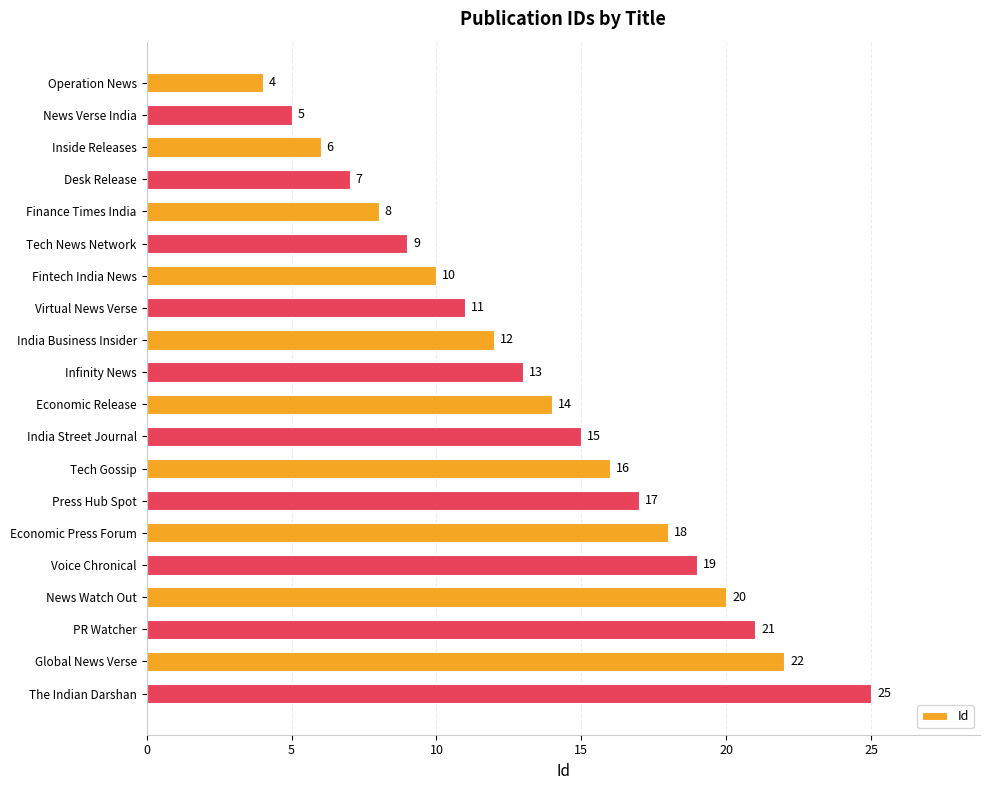

List the labels in order of value, largest first.

The Indian Darshan, Global News Verse, PR Watcher, News Watch Out, Voice Chronical, Economic Press Forum, Press Hub Spot, Tech Gossip, India Street Journal, Economic Release, Infinity News, India Business Insider, Virtual News Verse, Fintech India News, Tech News Network, Finance Times India, Desk Release, Inside Releases, News Verse India, Operation News